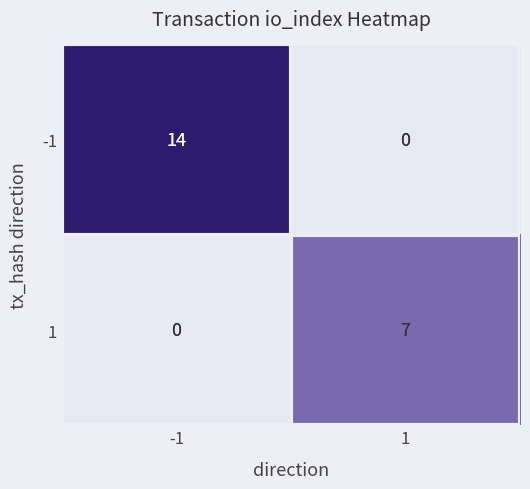

What is the difference between the maximum and minimum values in the -1 series?

14